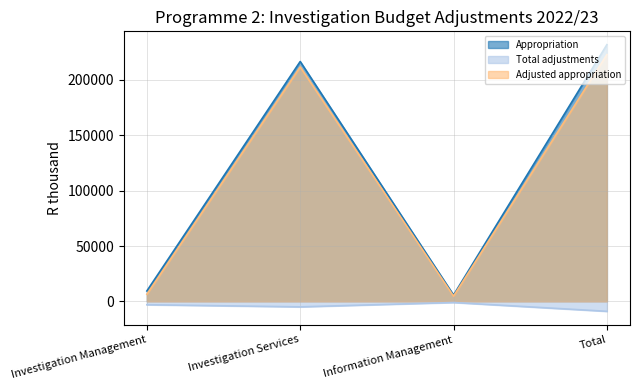

What value does the Appropriation series have at Total, to the nearest 50?

231700